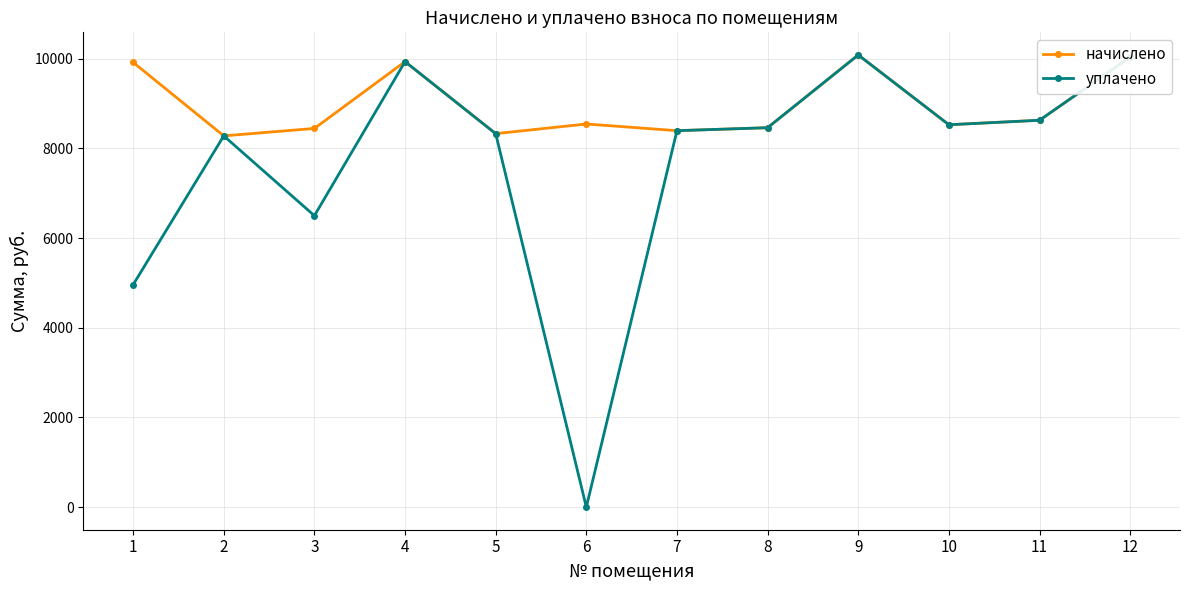

At which category does начислено reach its first local peak?

4